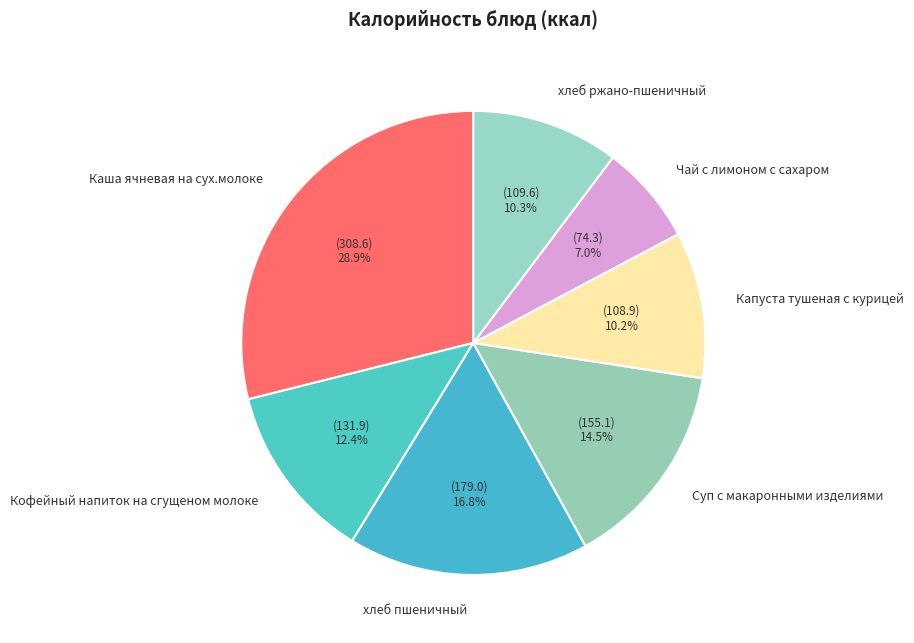

Is хлеб ржано-пшеничный the majority of the pie?

No